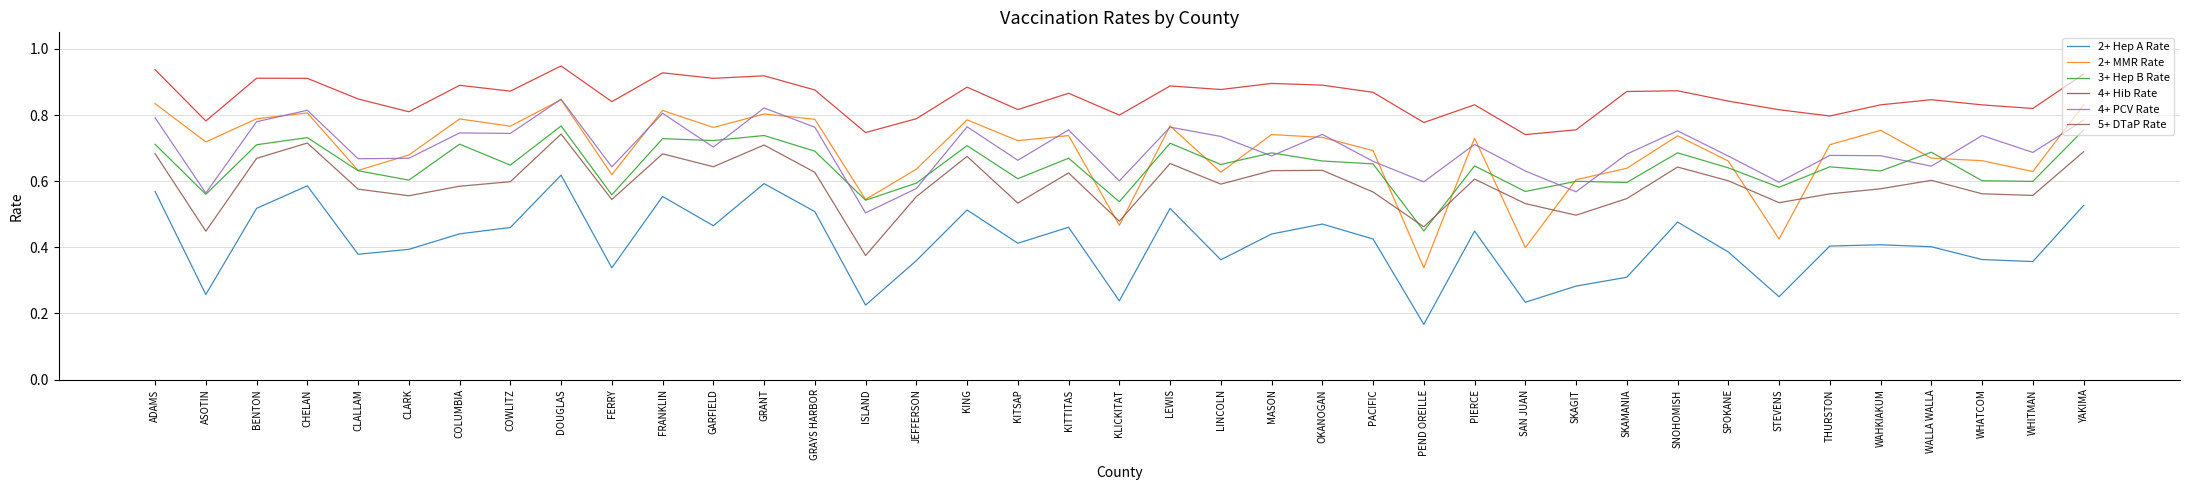

What position from the left is KITTITAS?

19